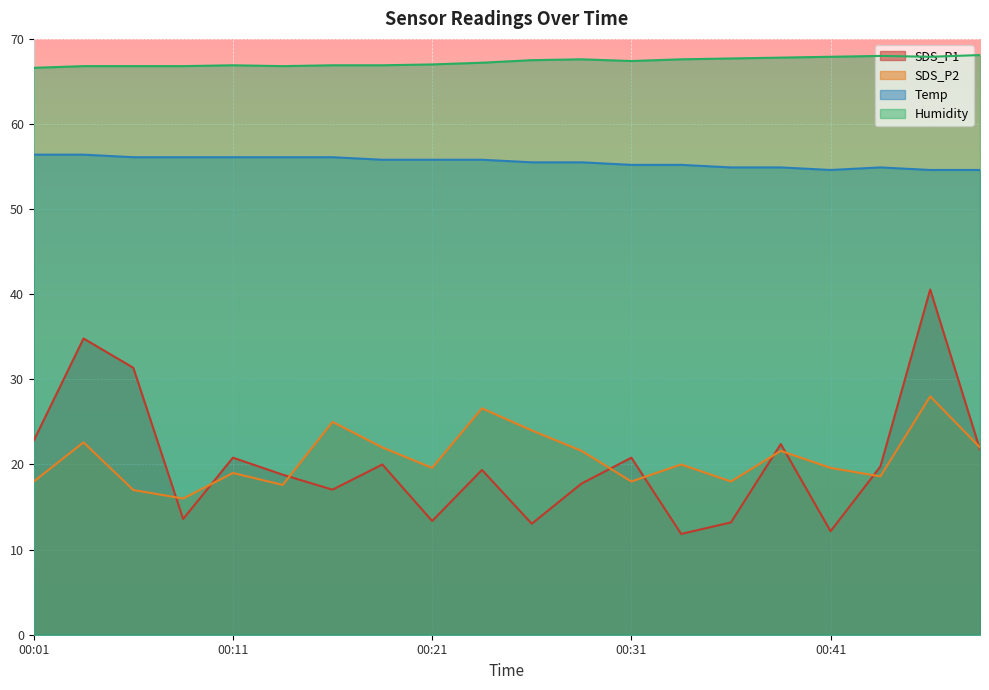

True or false: Temp and SDS_P2 intersect in this chart.

False